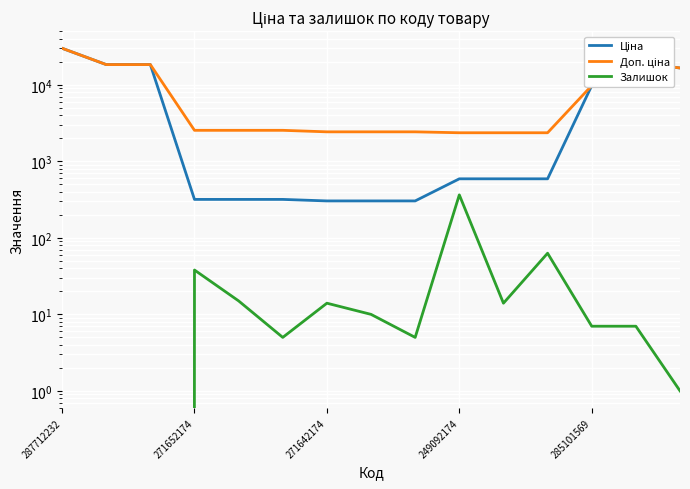

List the series in order of their peak value, lowest first.

Залишок, Ціна, Доп. ціна